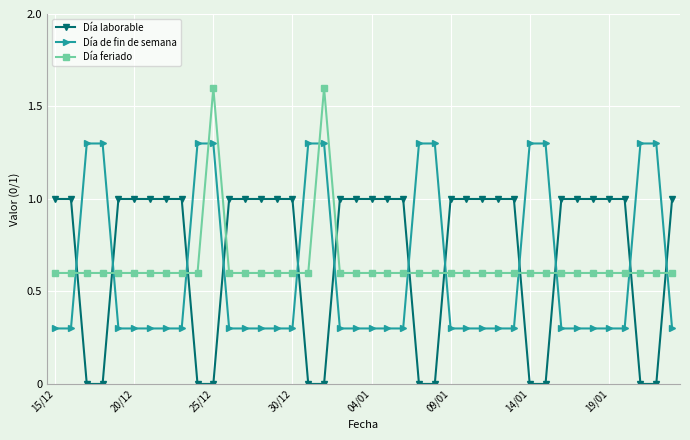

List the series in order of their peak value, highest first.

Día feriado, Día de fin de semana, Día laborable